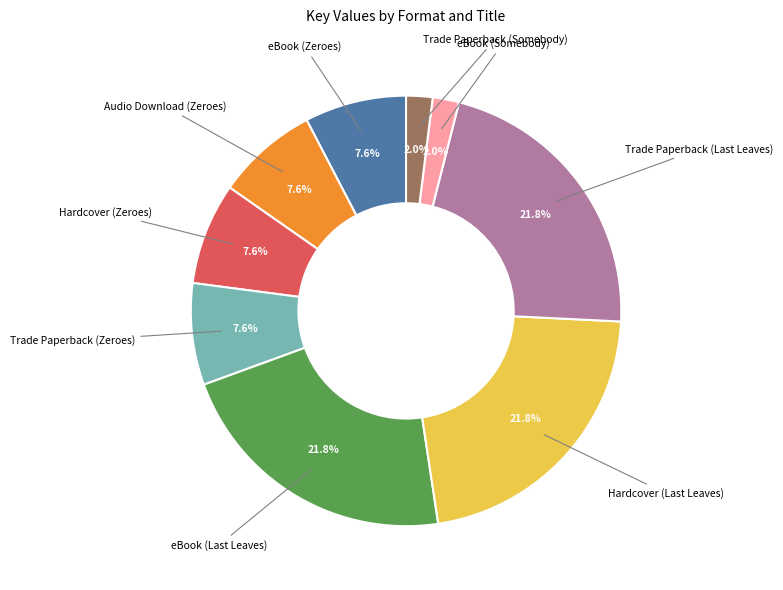

Does any single category account for the majority?

No